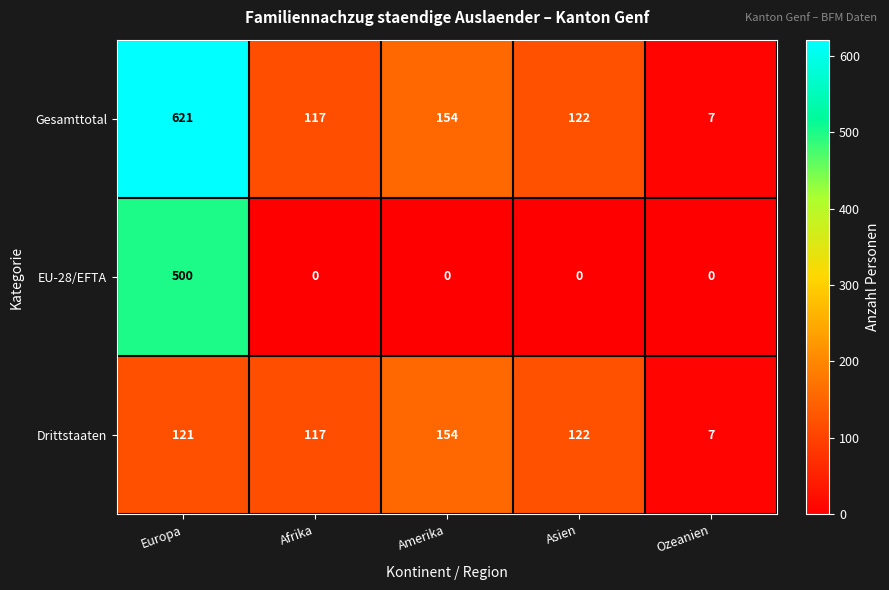

Reading left to right, what are all the values shown in this chart?

Gesamttotal: Europa=621	Afrika=117	Amerika=154	Asien=122	Ozeanien=7
EU-28/EFTA: Europa=500	Afrika=0	Amerika=0	Asien=0	Ozeanien=0
Drittstaaten: Europa=121	Afrika=117	Amerika=154	Asien=122	Ozeanien=7